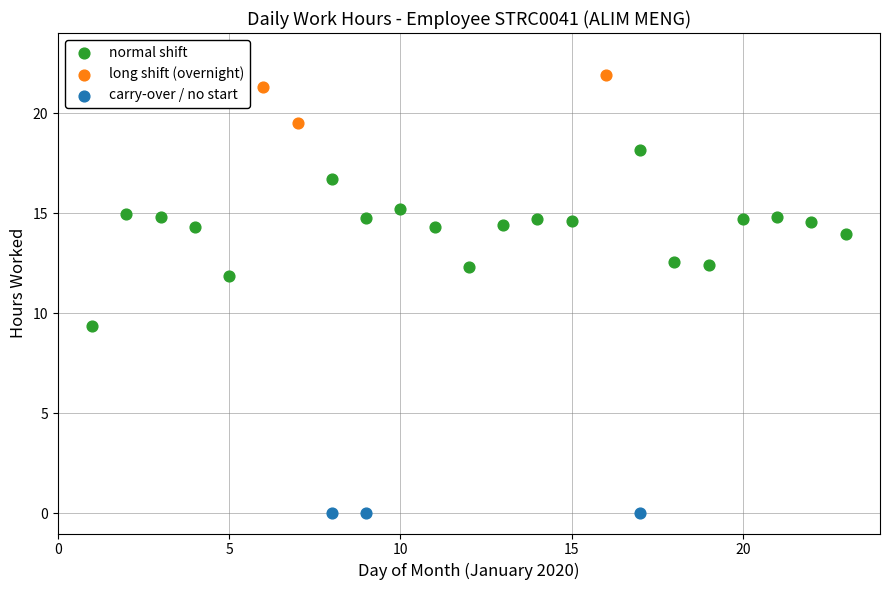

Which series contains the lowest Y value?

carry-over / no start